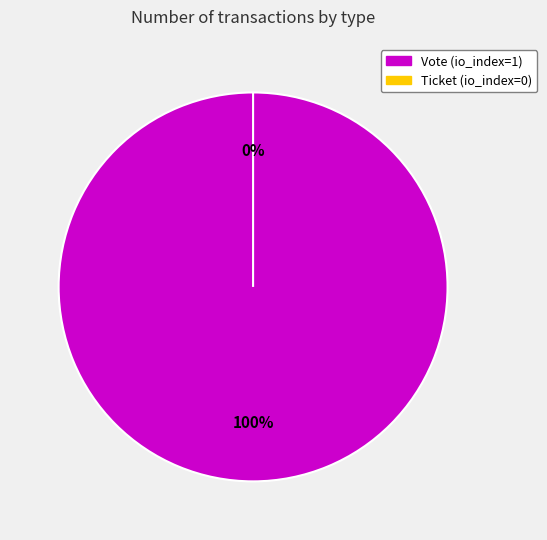

Rank the categories by value from highest to lowest.

Vote, Ticket